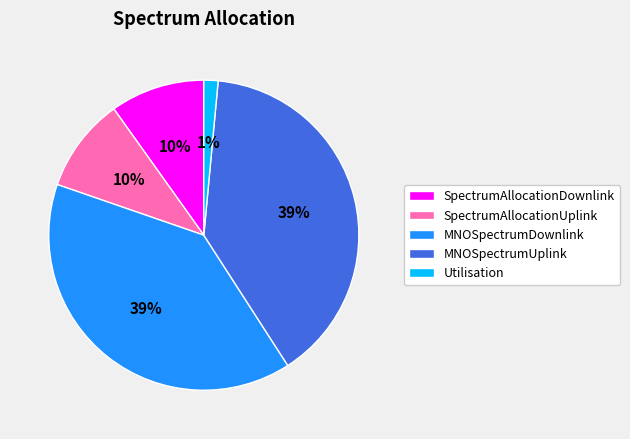

Between SpectrumAllocationUplink and Utilisation, which is larger?

SpectrumAllocationUplink